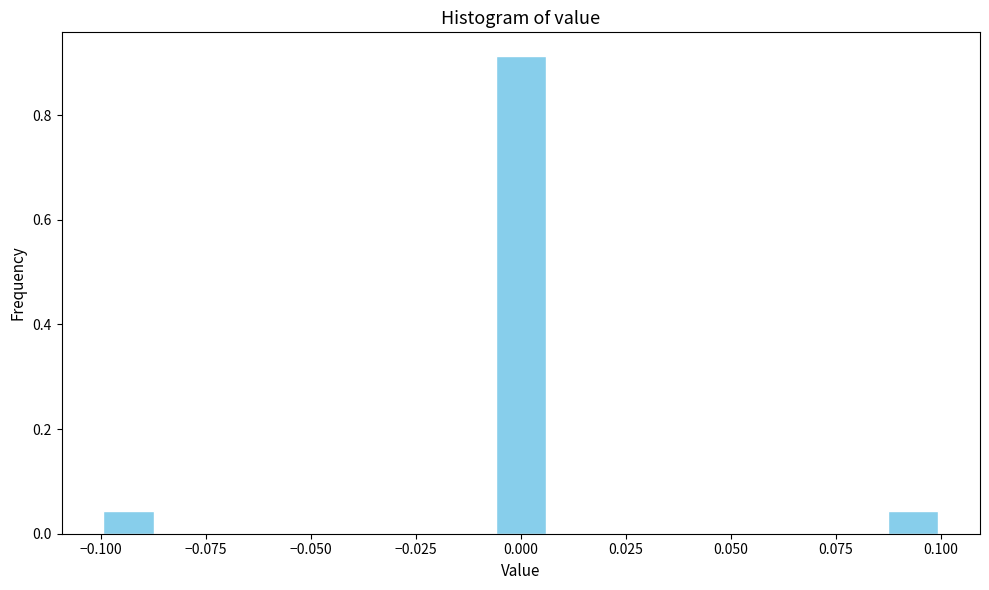

Read against the x-axis, roughly where is the centre of the tallest bar?

0.000